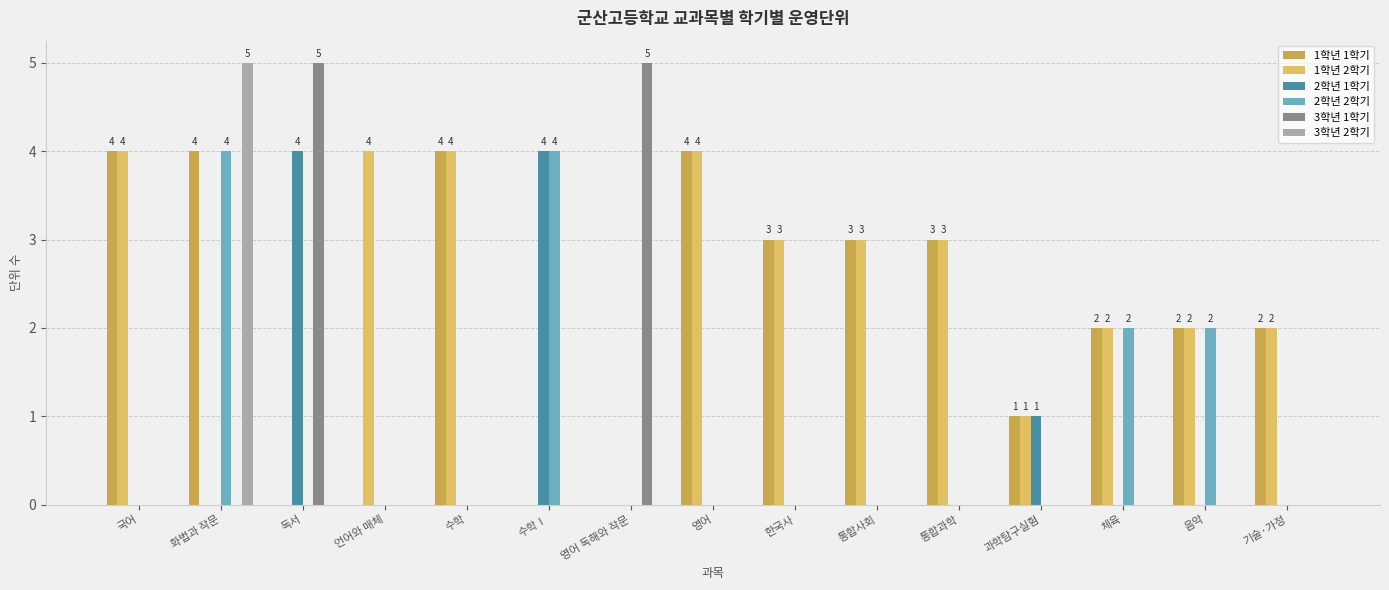

At which category does the chart reach its minimum across all series?

독서